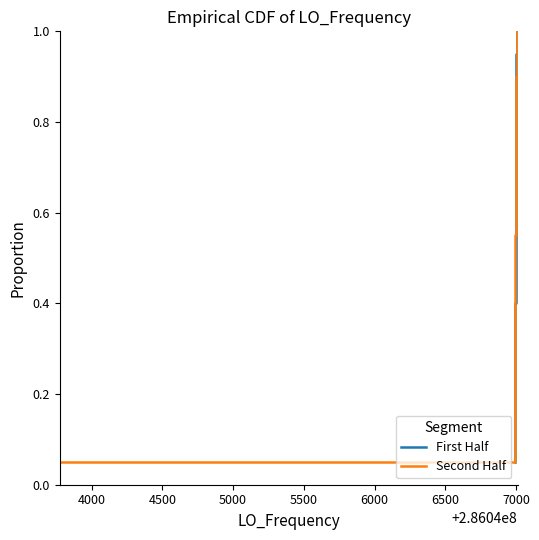

Which series has the largest range (max minus min)?

First Half